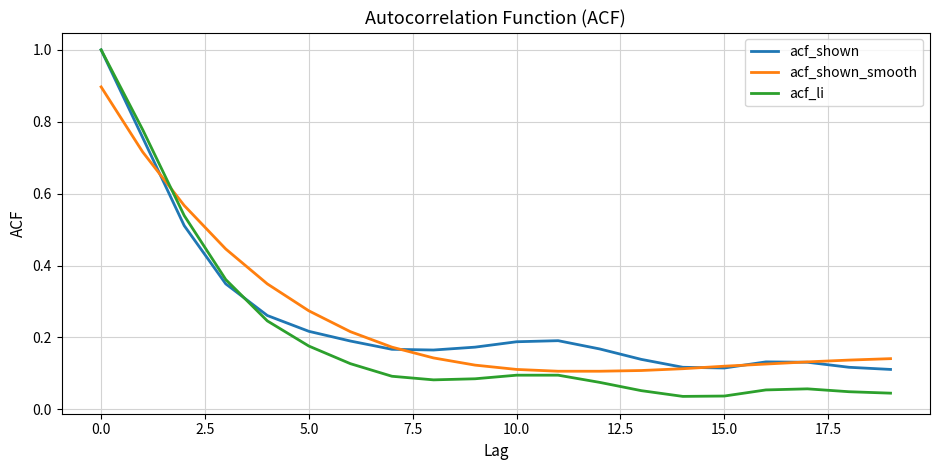

True or false: acf_li and acf_shown_smooth intersect in this chart.

True